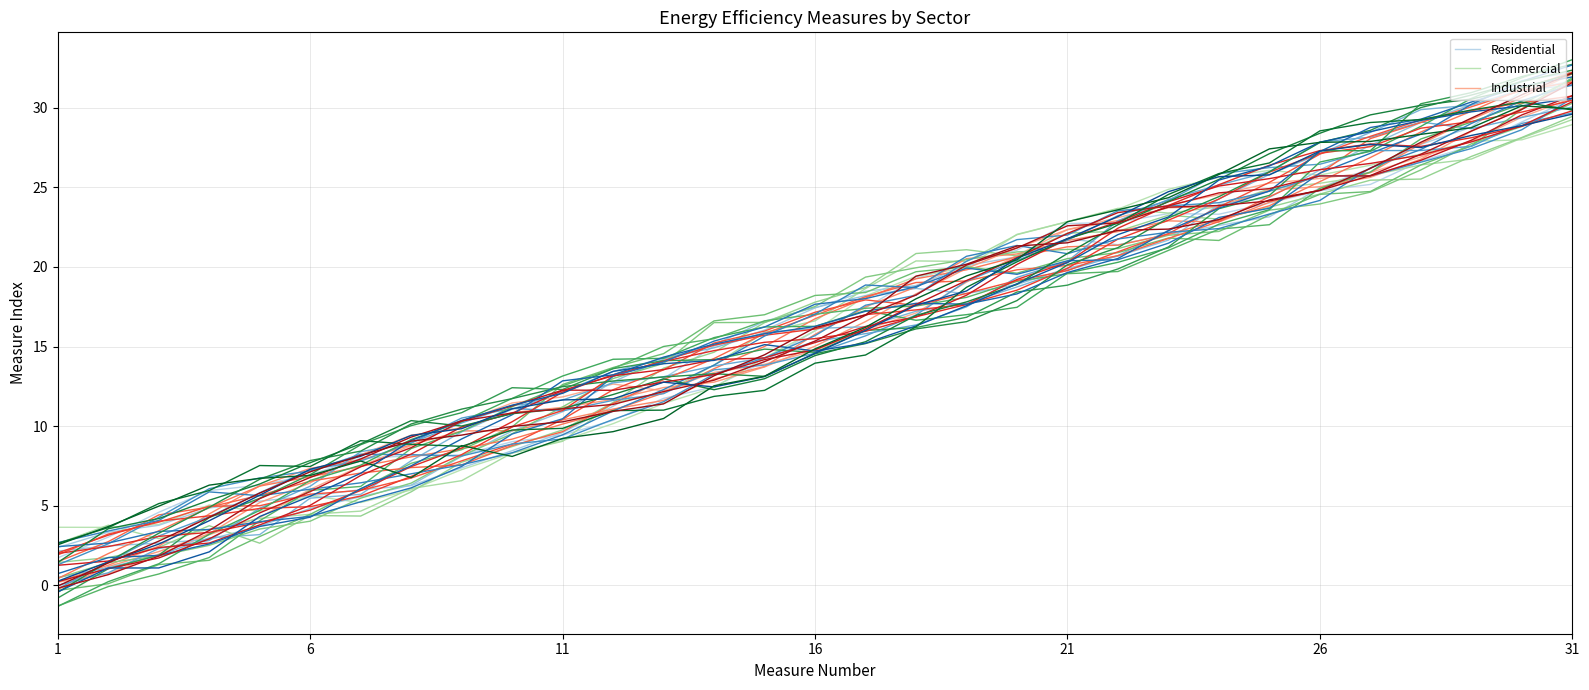

At which label is Residential closest to 16?

16